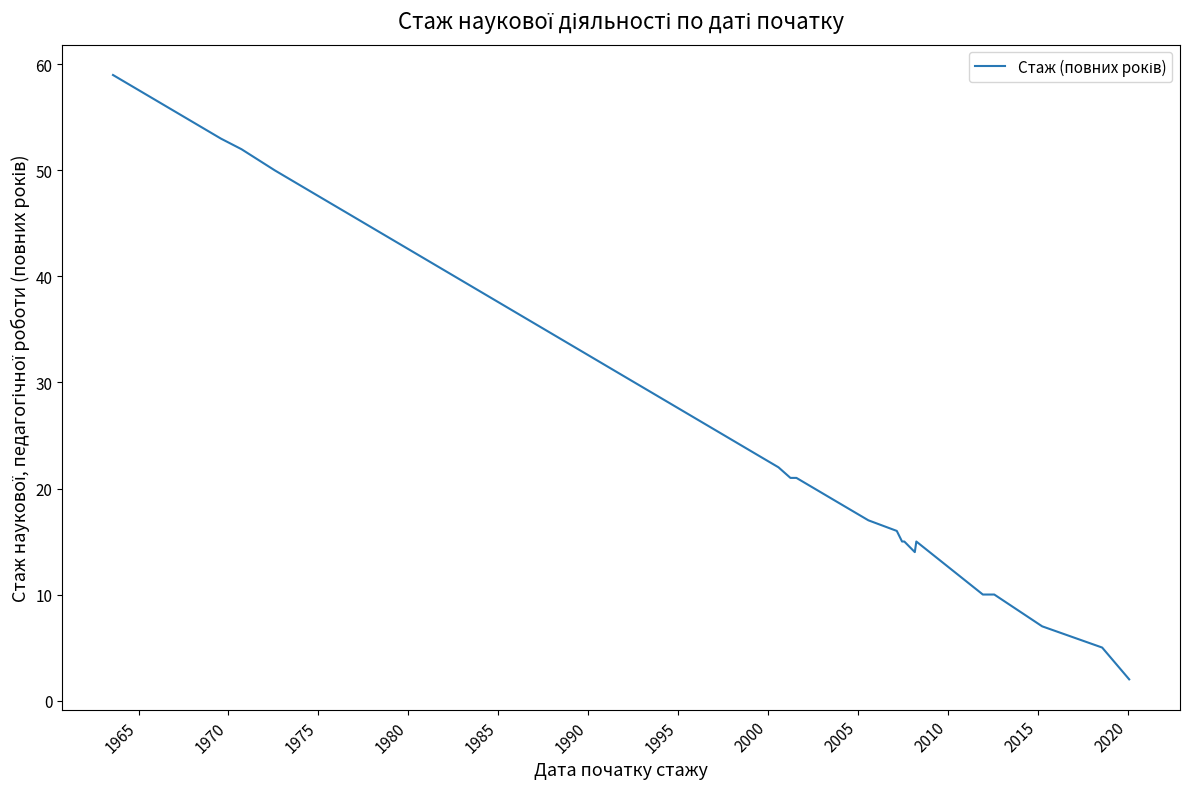

How many data points are above 22?

19